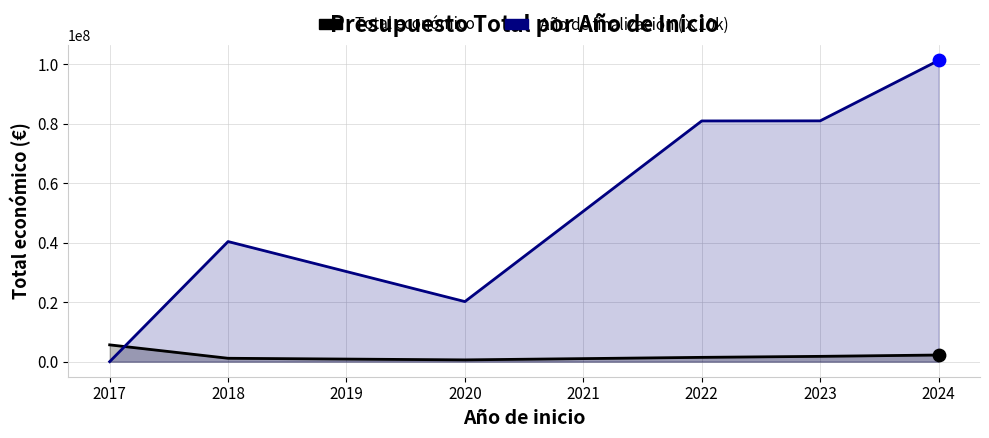

Is the value of Año de finalización (scaled) at 2024 greater than the value of Total económico at 2023?

Yes